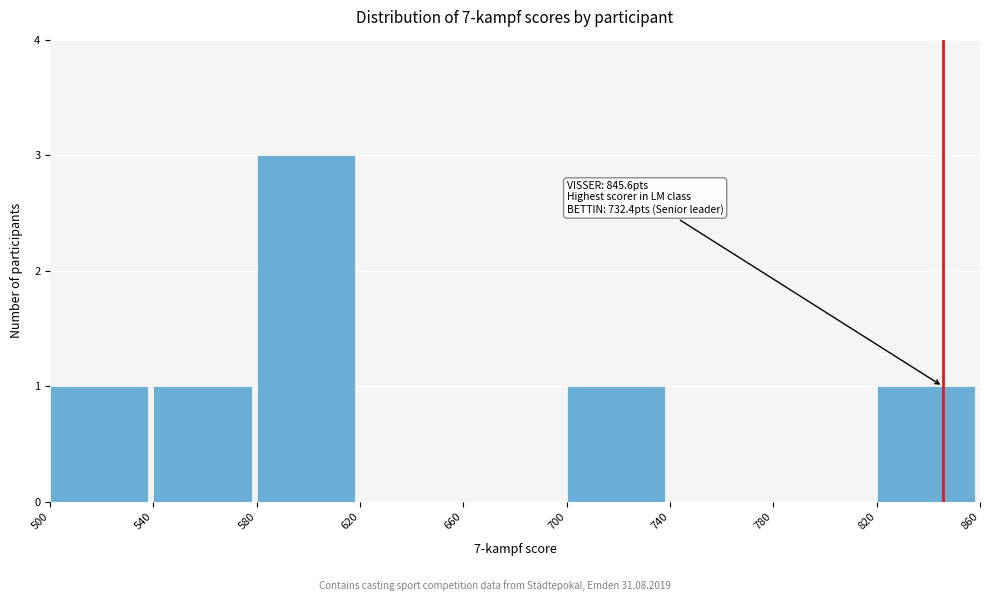

Over which range of the x-axis is the bar tallest?

580 to 620